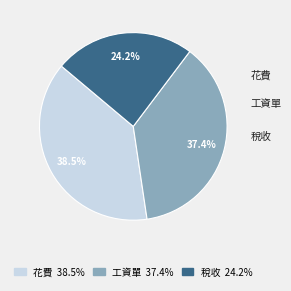

Count the number of slices in the pie.

3